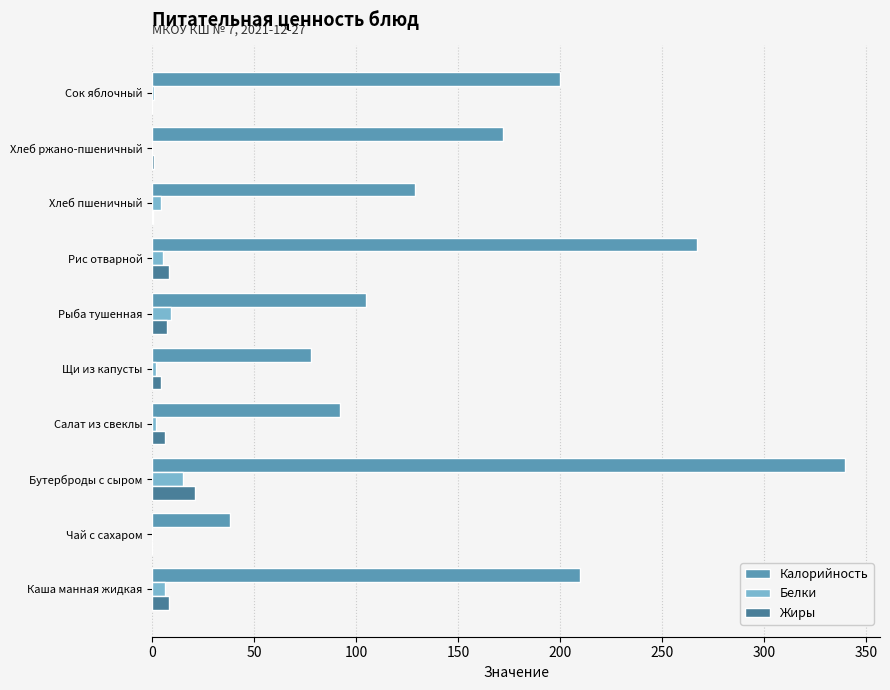

What is the greatest value displayed?

340.0